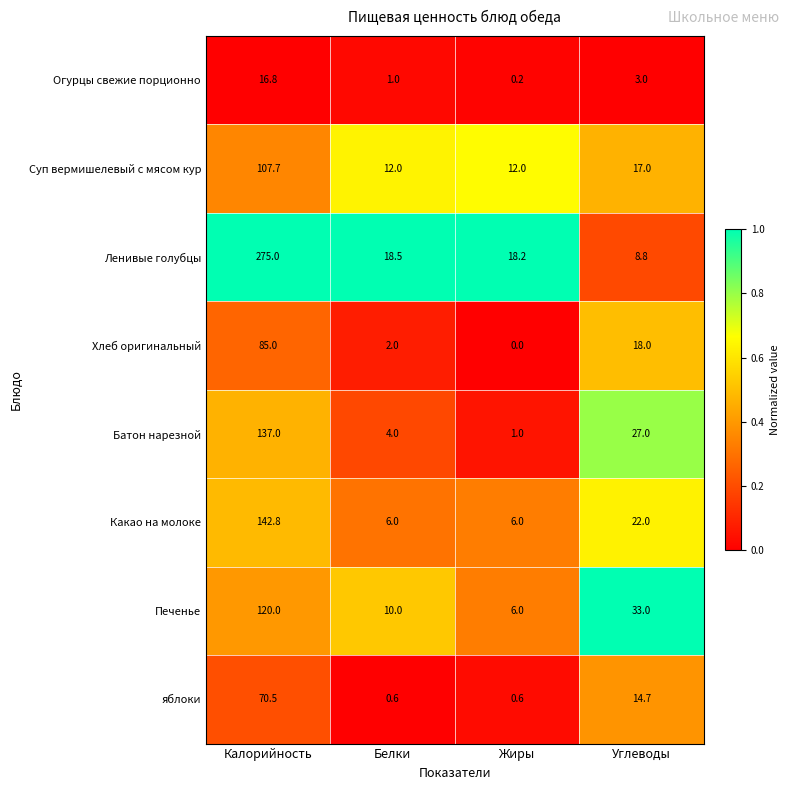

Count the number of data series in this chart.

8